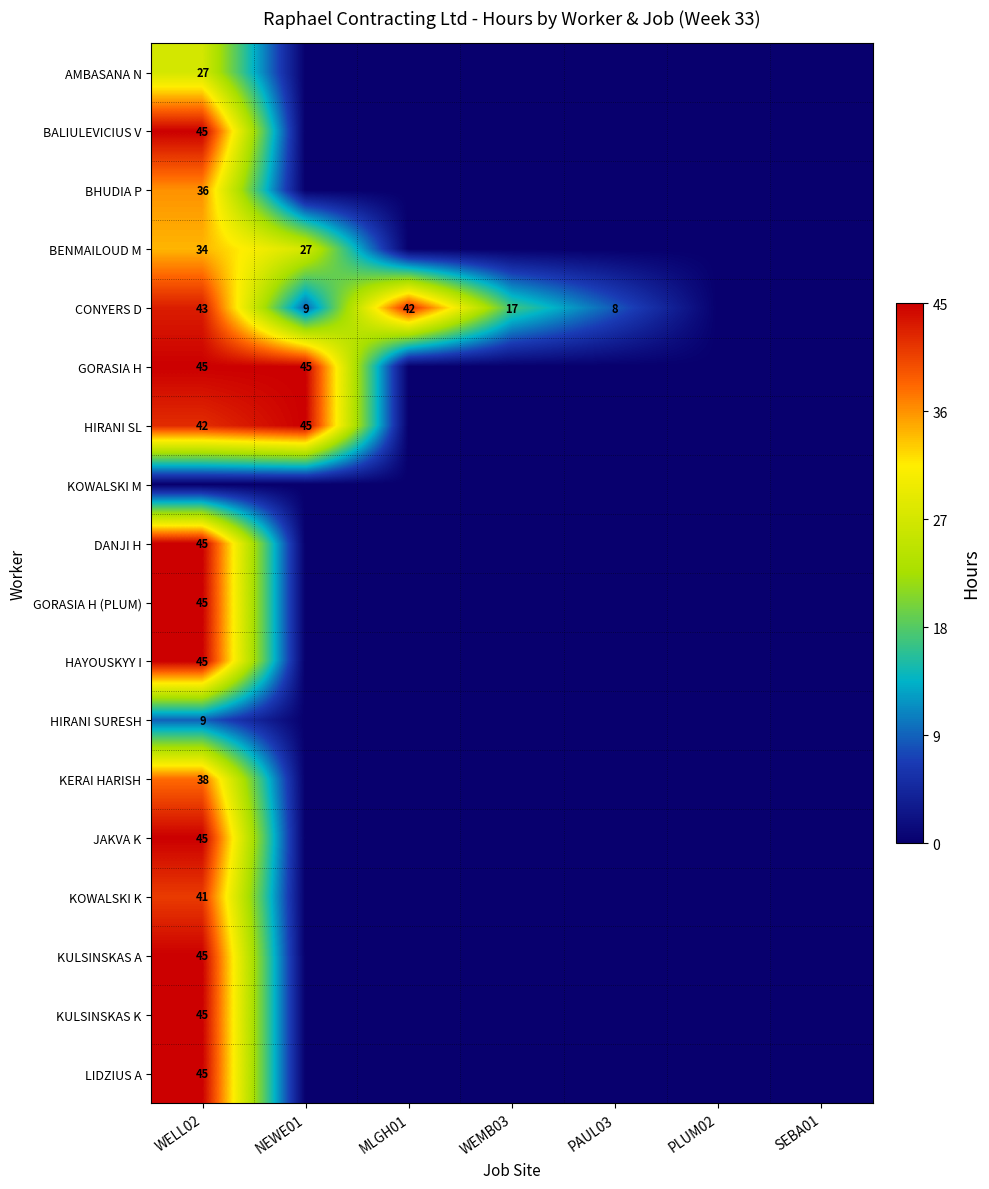

The HIRANI SURESH series shows 9 at WELL02. True or false?

True